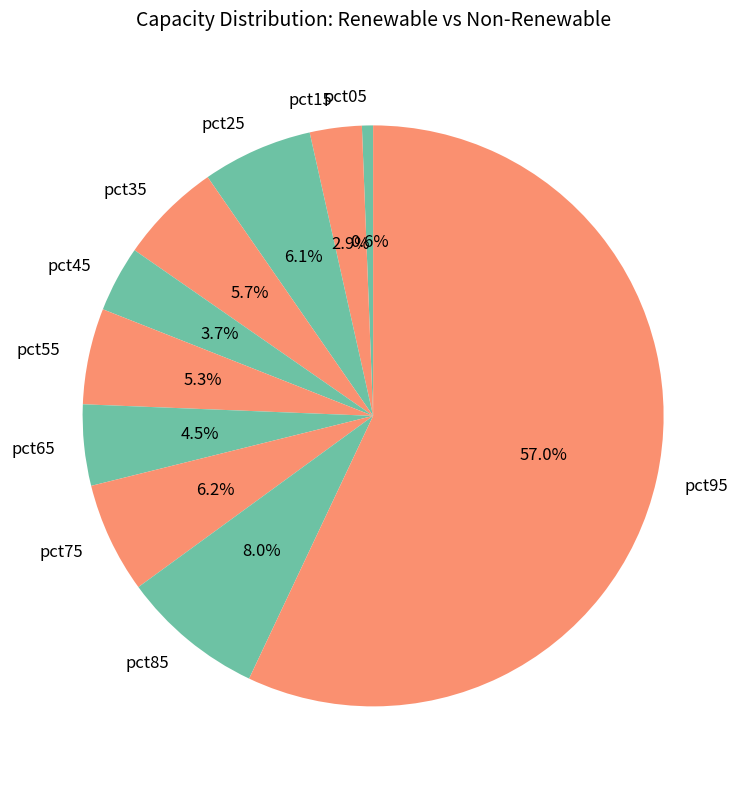

True or false: pct55 accounts for 5% of the total.

True